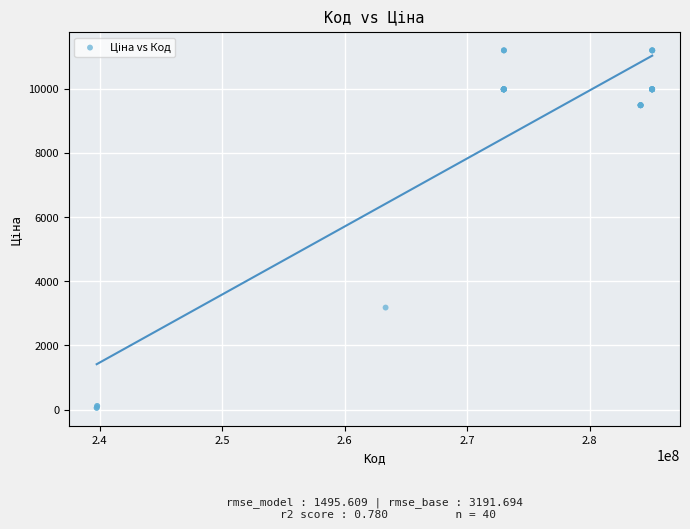

What Y value in the scatter plot is closest to 5622?

3179.6